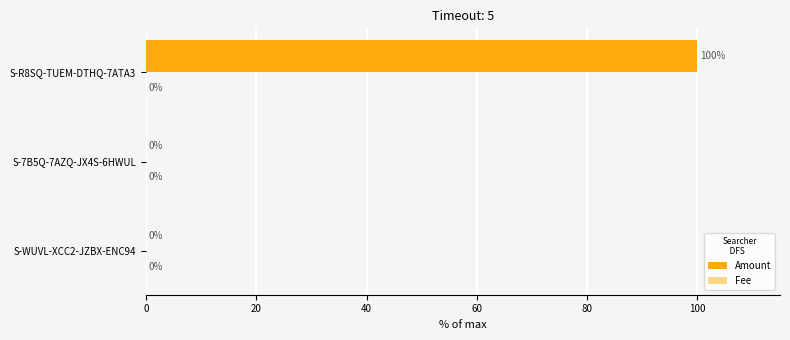

True or false: Amount has a value of 100.0 at S-R8SQ-TUEM-DTHQ-7ATA3.

True